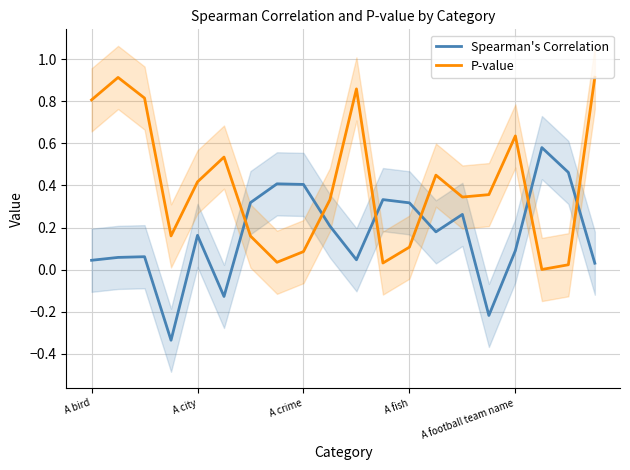

What is the average value of the P-value series?

0.4